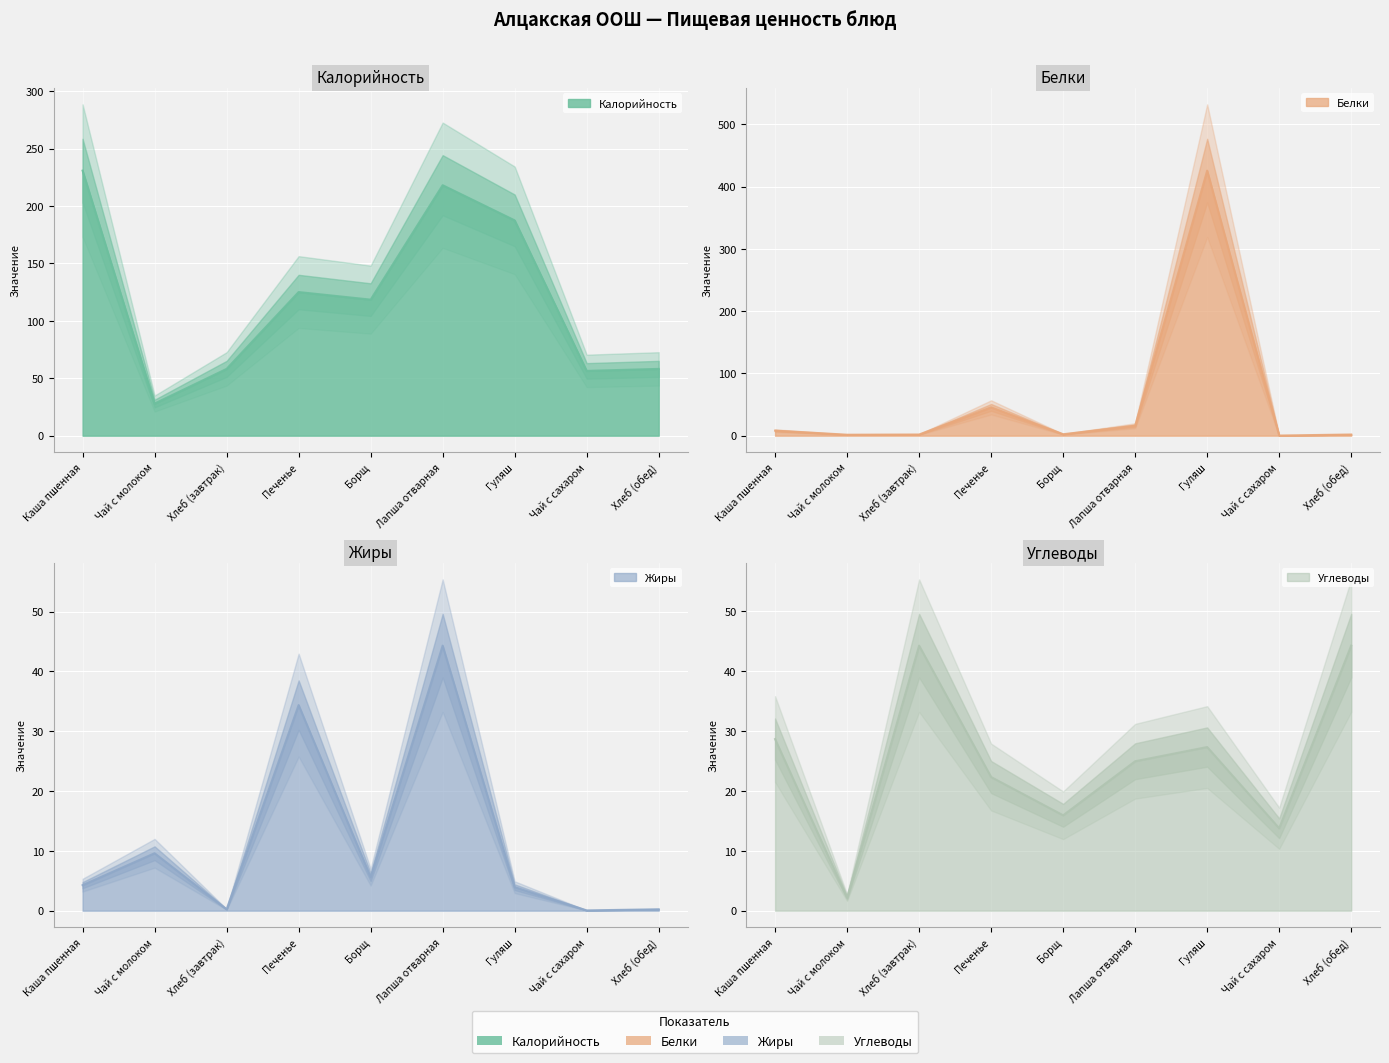

What is the average value of the Калорийность series?

120.1